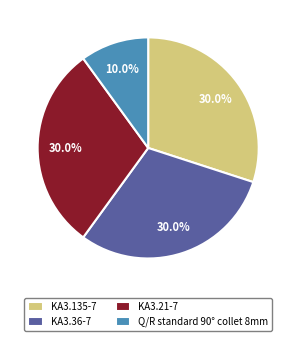

Which slice is the smallest?

Q/R standard 90° collet 8mm